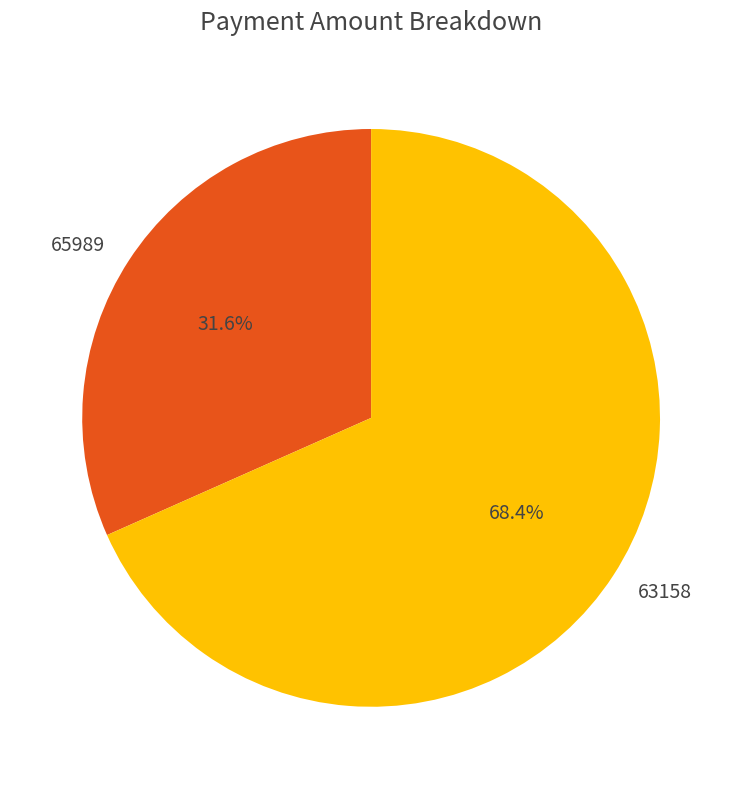

Do 63158 and 65989 together represent more than half of the pie?

Yes